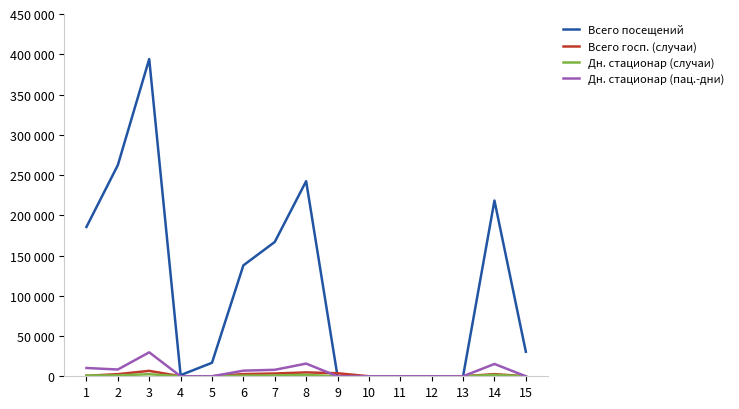

The value of Всего госп. (случаи) at 15 is 0. True or false?

True